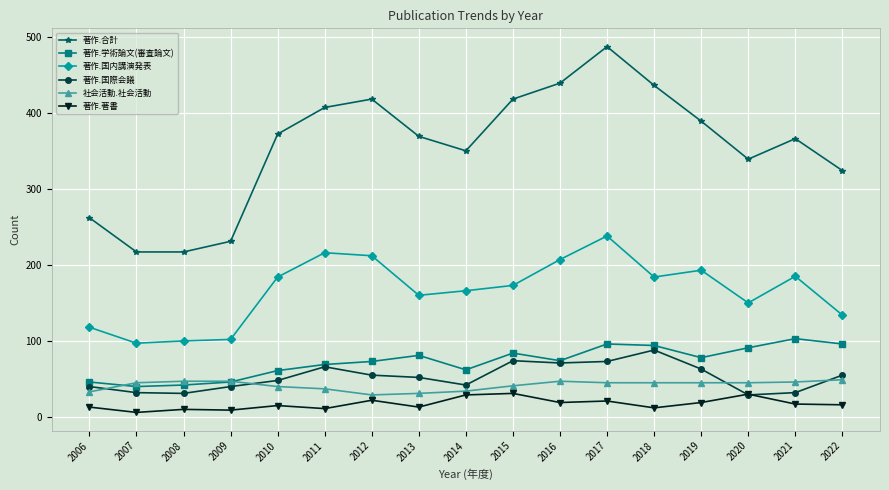

True or false: 著作.国際会議 and 著作.合計 intersect in this chart.

False